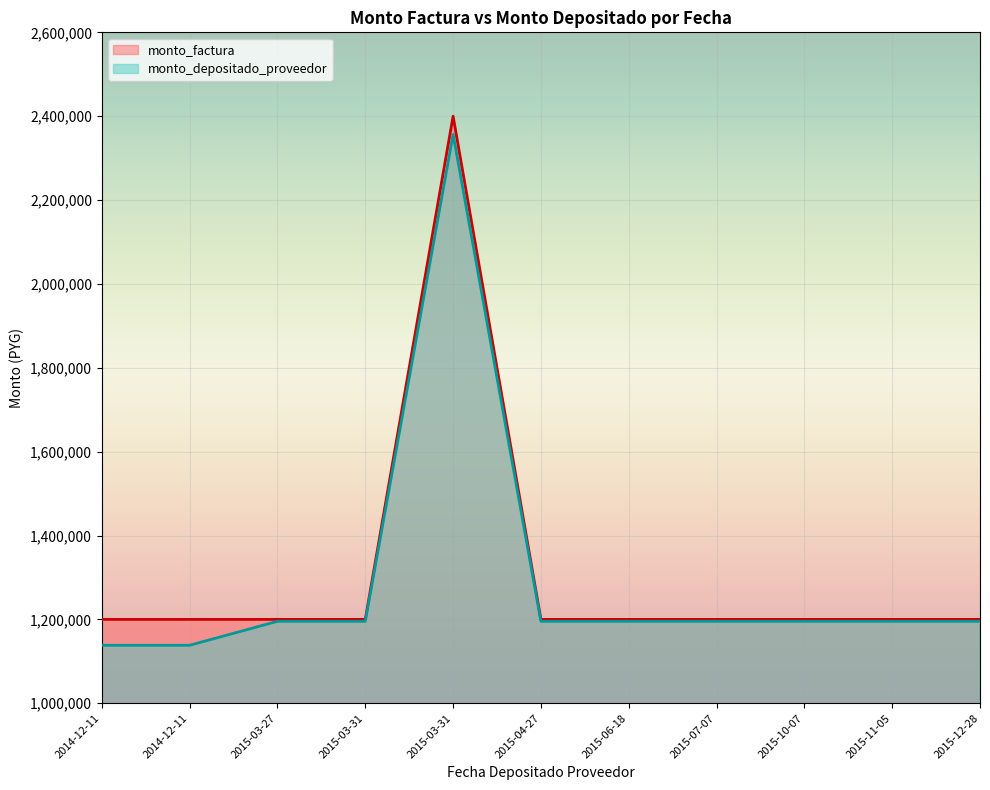

Rank the categories by monto_factura value from lowest to highest.

2014-12-11, 2014-12-11, 2015-03-27, 2015-03-31, 2015-04-27, 2015-06-18, 2015-07-07, 2015-10-07, 2015-11-05, 2015-12-28, 2015-03-31